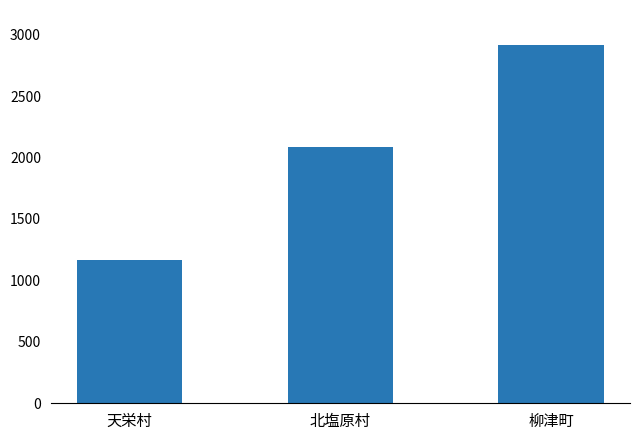

What is the sum of the values at 柳津町 and 北塩原村?

5005